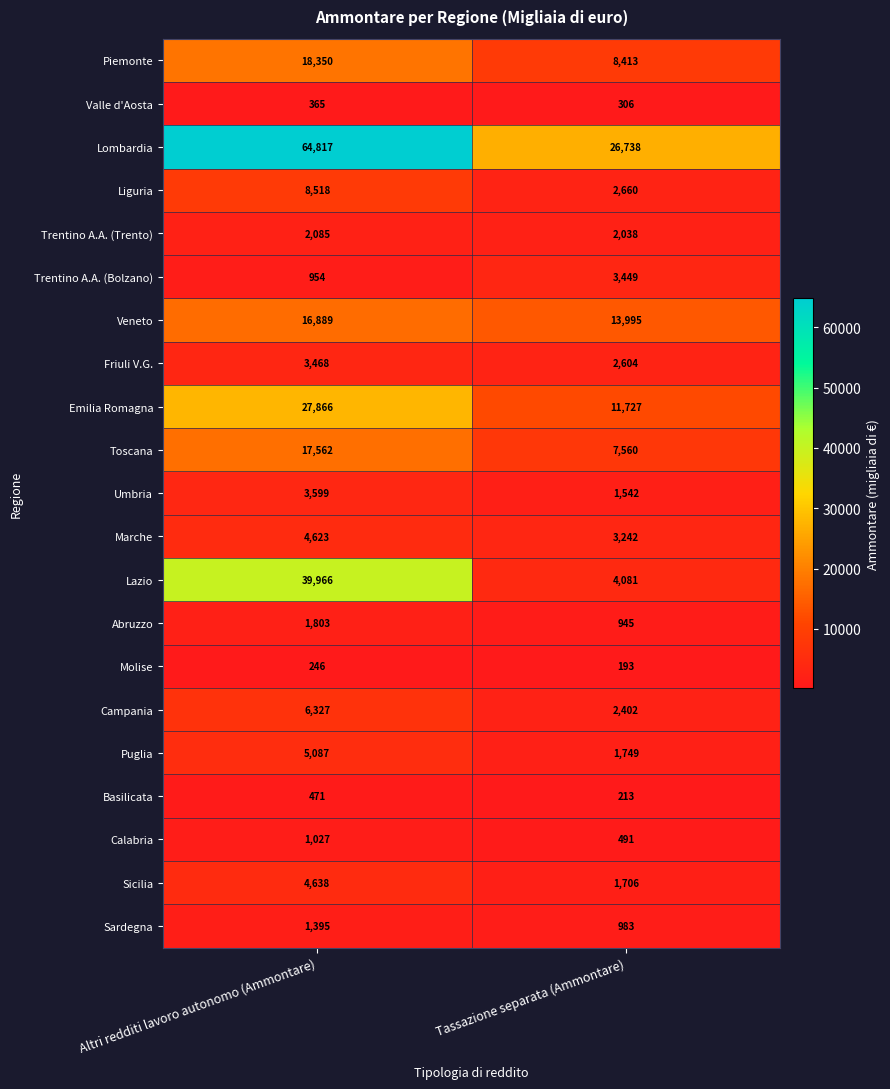

Rank the series at Altri redditi lavoro autonomo (Ammontare) from highest to lowest value.

Lombardia, Lazio, Emilia Romagna, Piemonte, Toscana, Veneto, Liguria, Campania, Puglia, Sicilia, Marche, Umbria, Friuli V.G., Trentino A.A. (Trento), Abruzzo, Sardegna, Calabria, Trentino A.A. (Bolzano), Basilicata, Valle d'Aosta, Molise